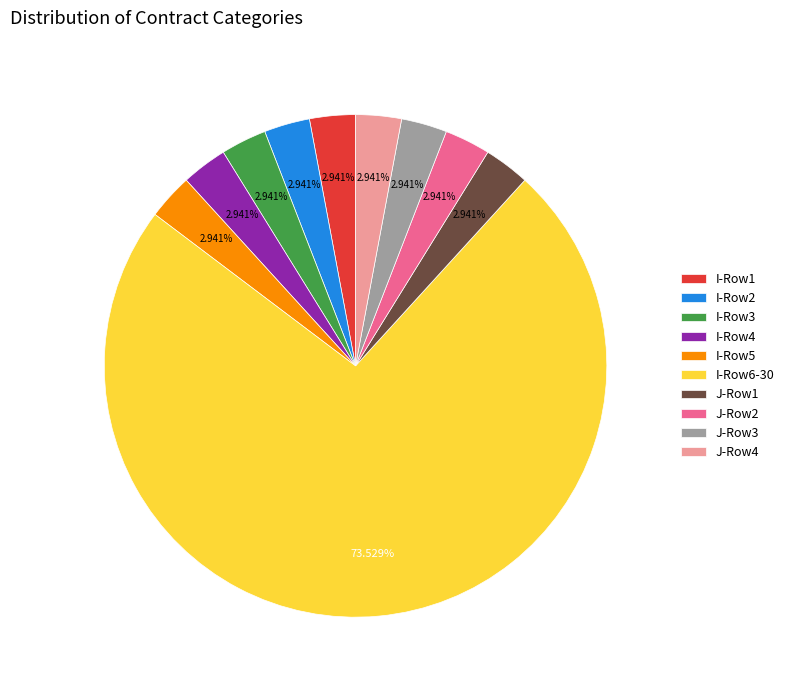

Between I-Row6-30 and I-Row1, which is larger?

I-Row6-30